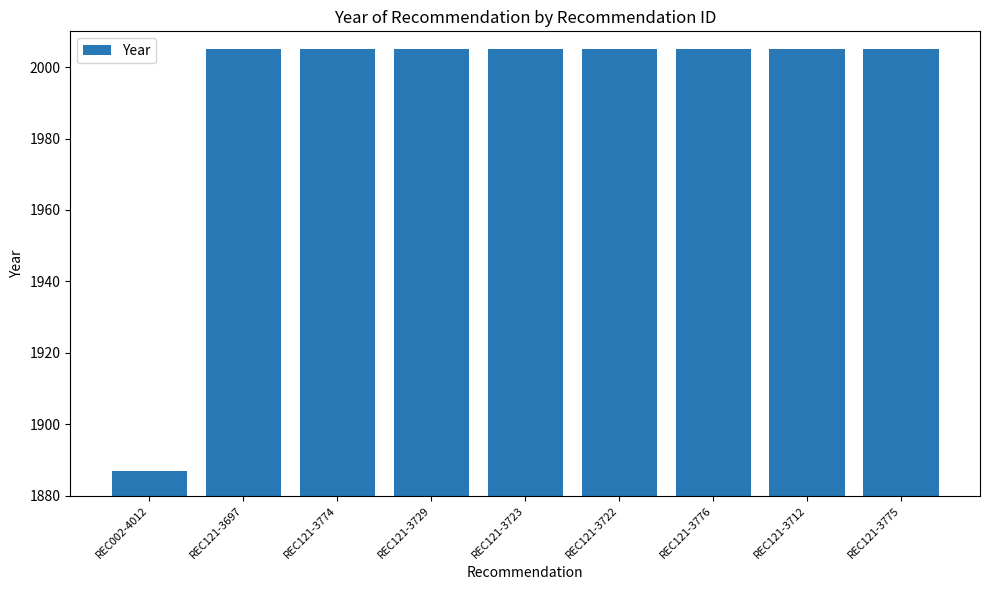

How many distinct data groups are displayed?

1